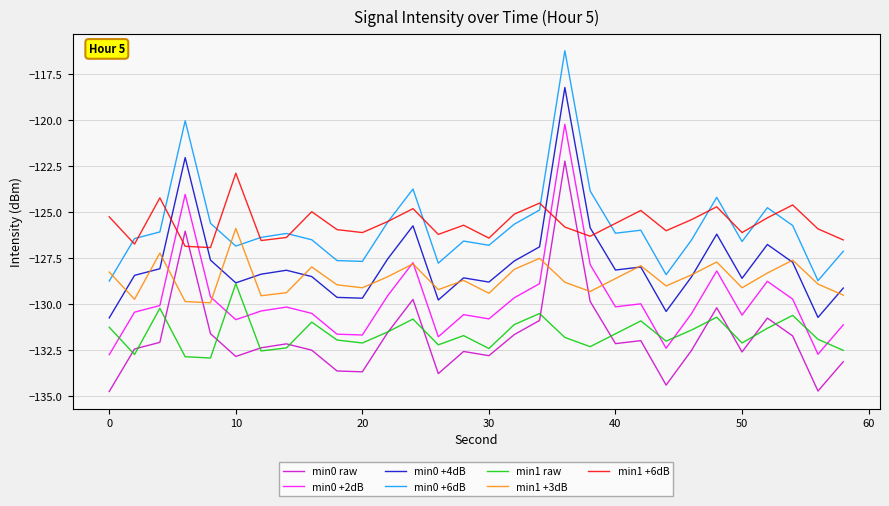

Which series ends up on top after the final intersection of min1 +6dB and min0 +2dB?

min1 +6dB